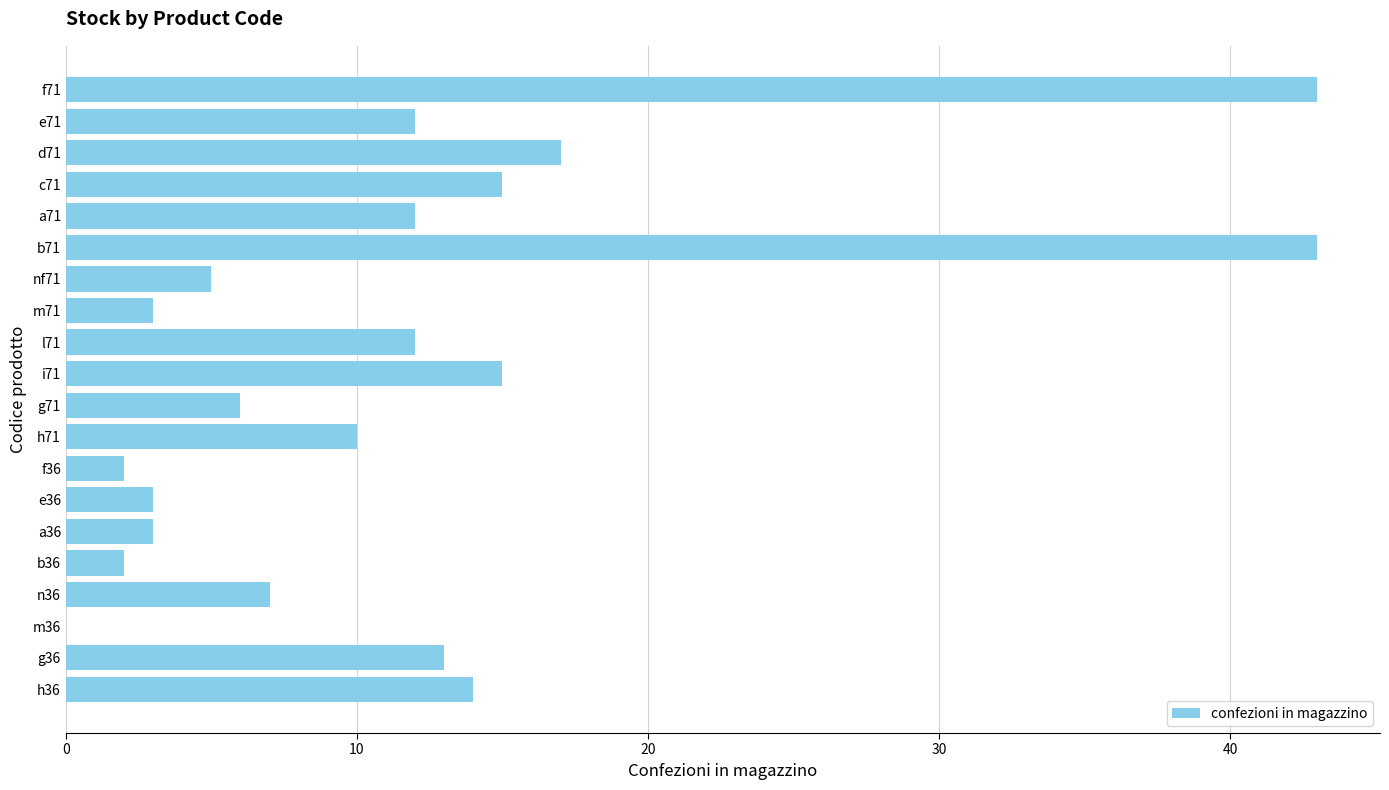

The chart shows a value of 3 at e36. True or false?

True